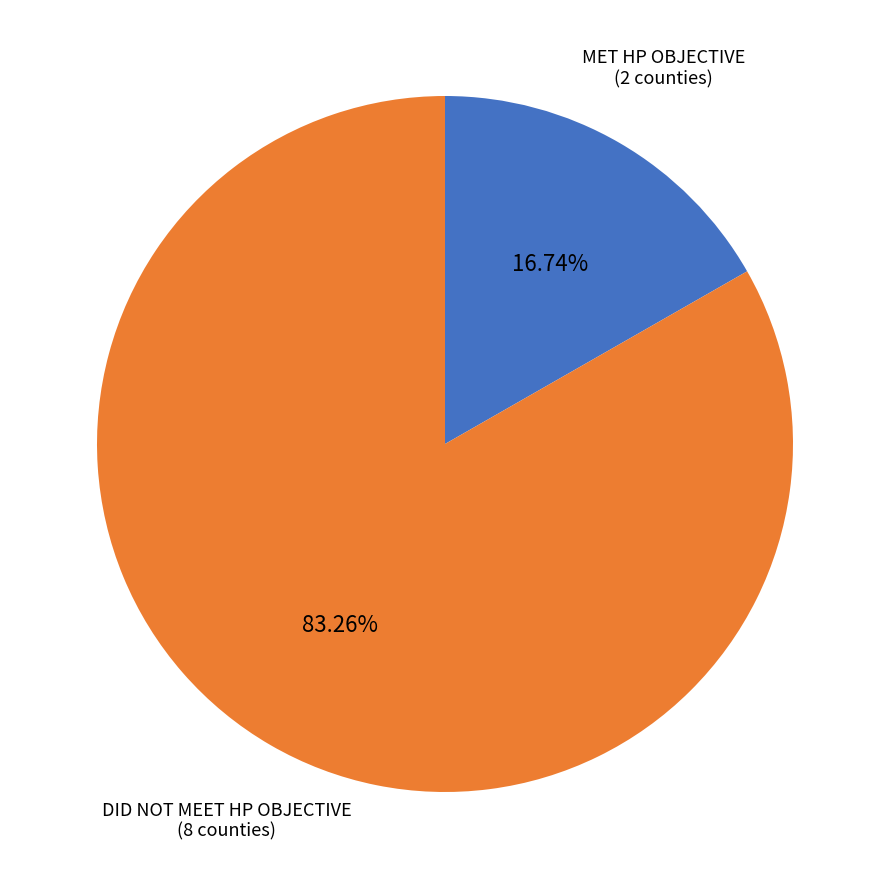

Does any single category account for the majority?

Yes